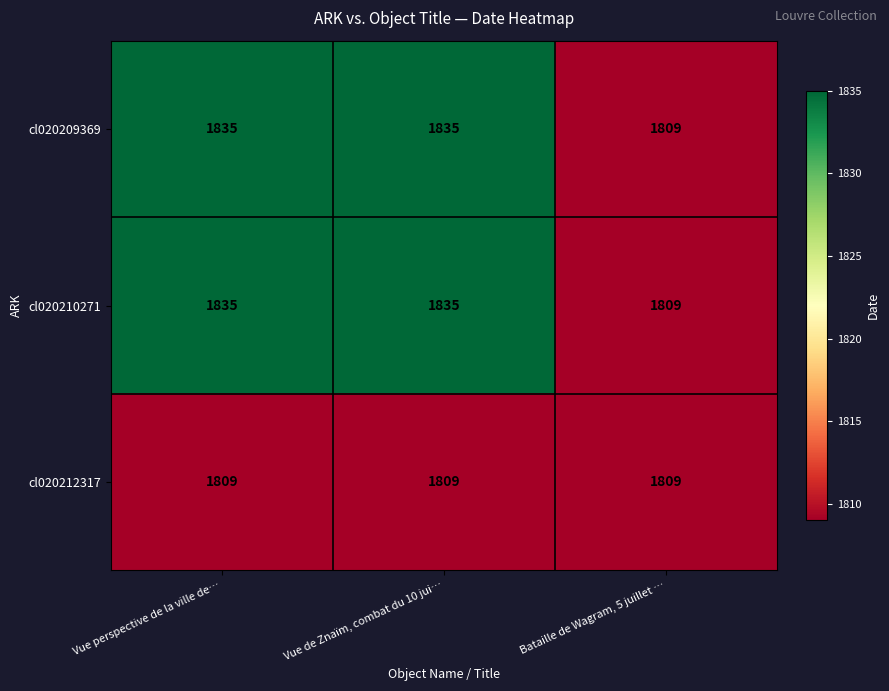

Count the cl020210271 values in the range 1809 to 1835.

3